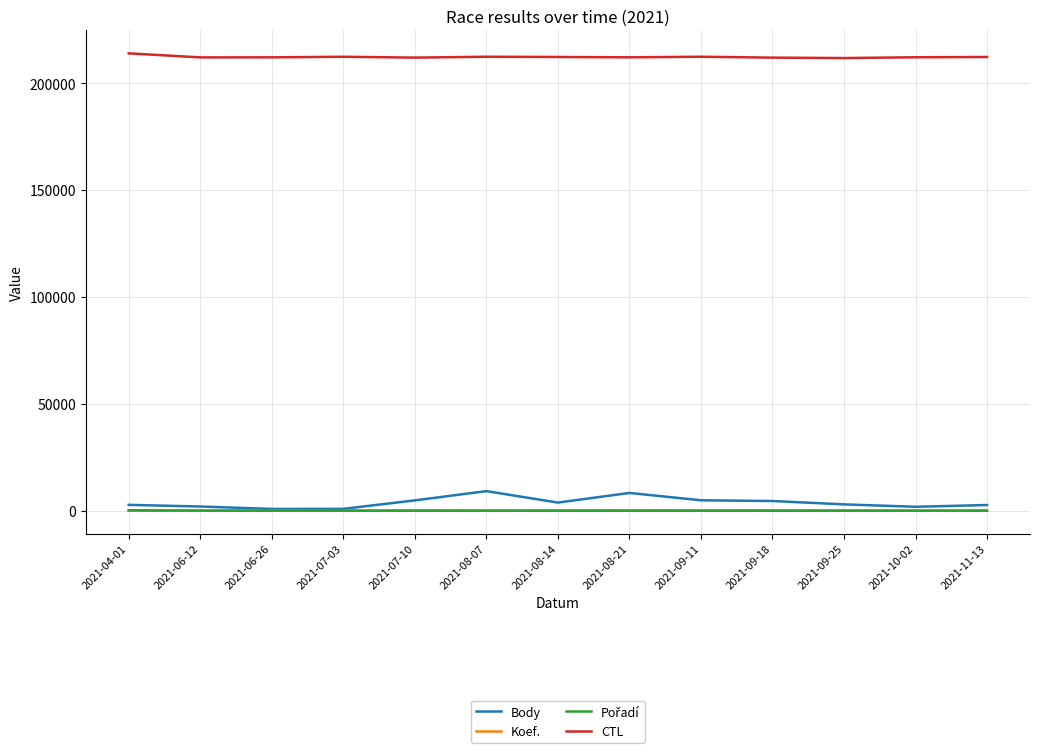

True or false: CTL and Body cross at least once.

False